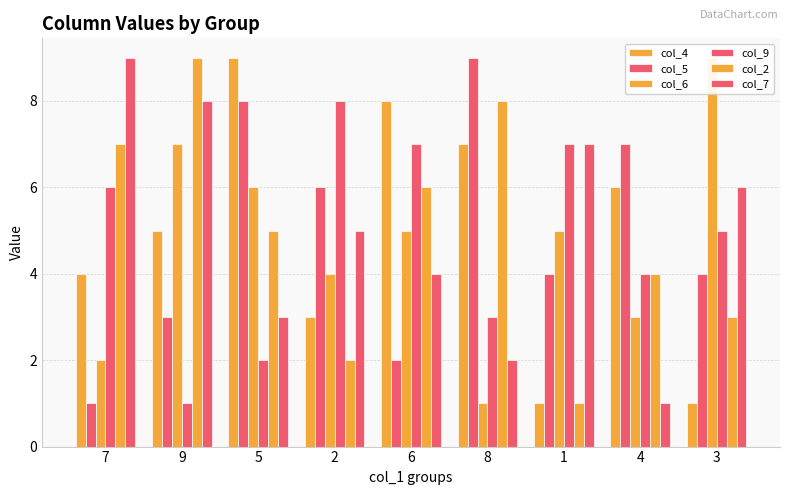

Are the bars grouped side by side (vs. stacked)?

Yes